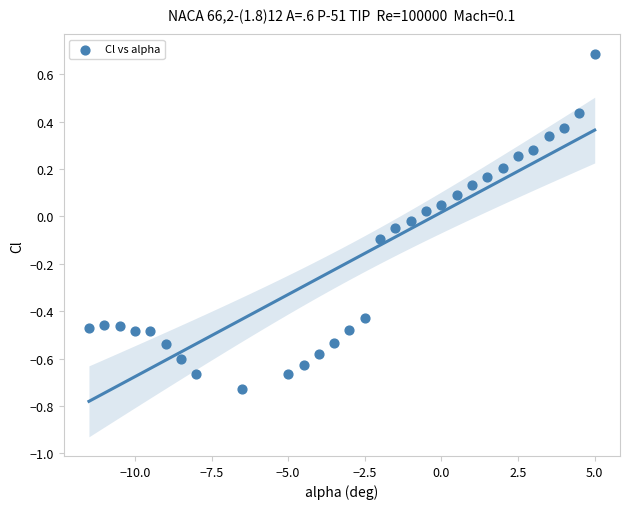

What is the range of X values (max minus min)?

16.5